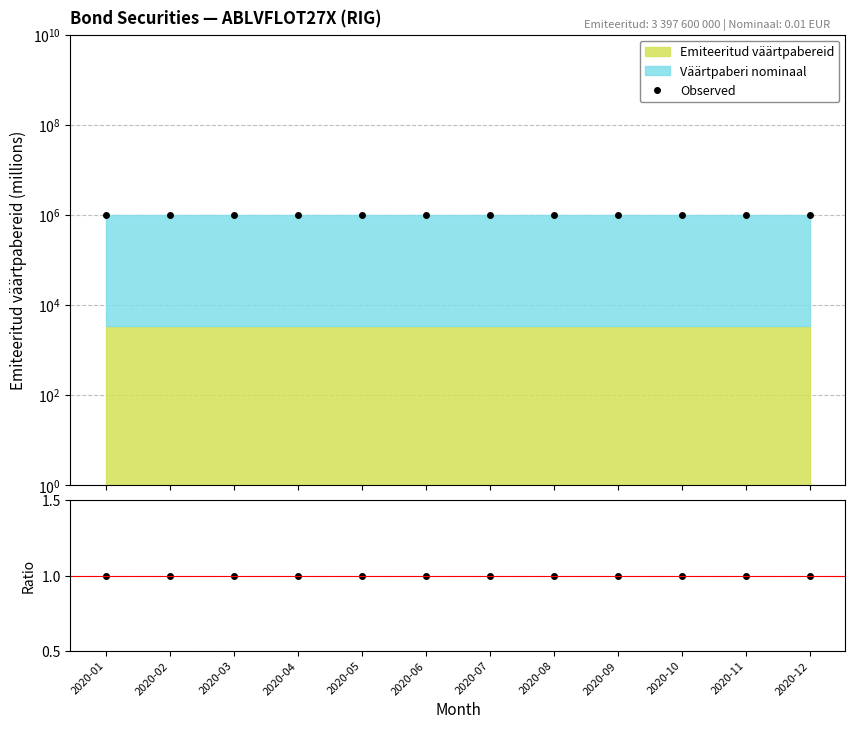

The Nominaal ratio series shows 1.0 at 2020-05. True or false?

True